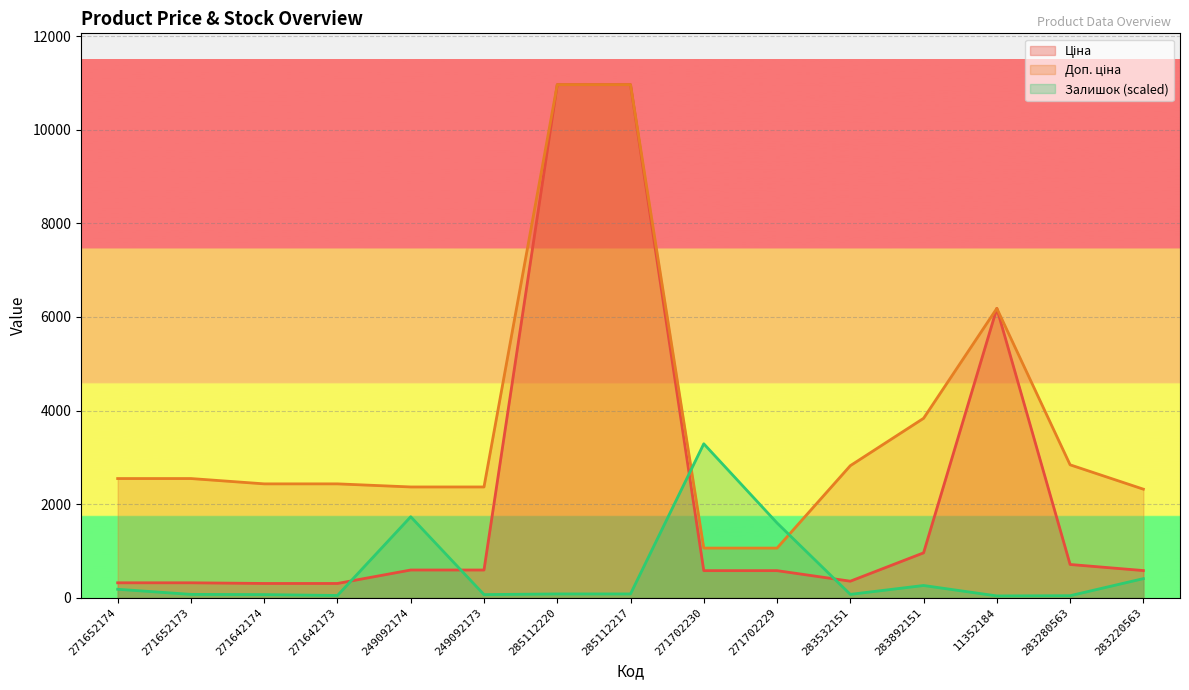

How many interior local peaks does the Доп. ціна series have?

1